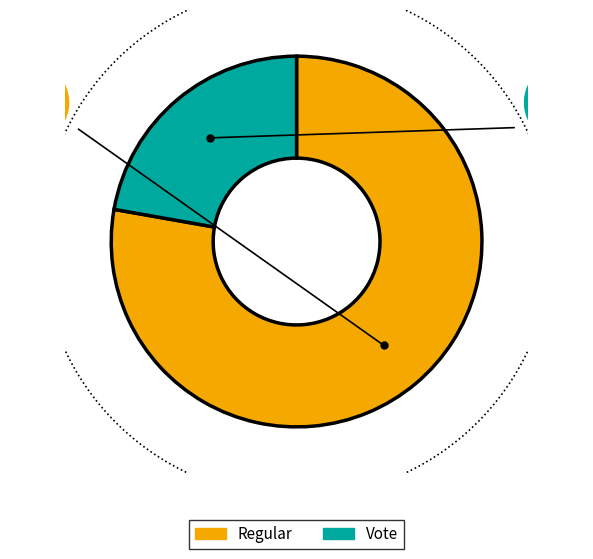

What percentage is the Vote slice, to the nearest percent?

22%